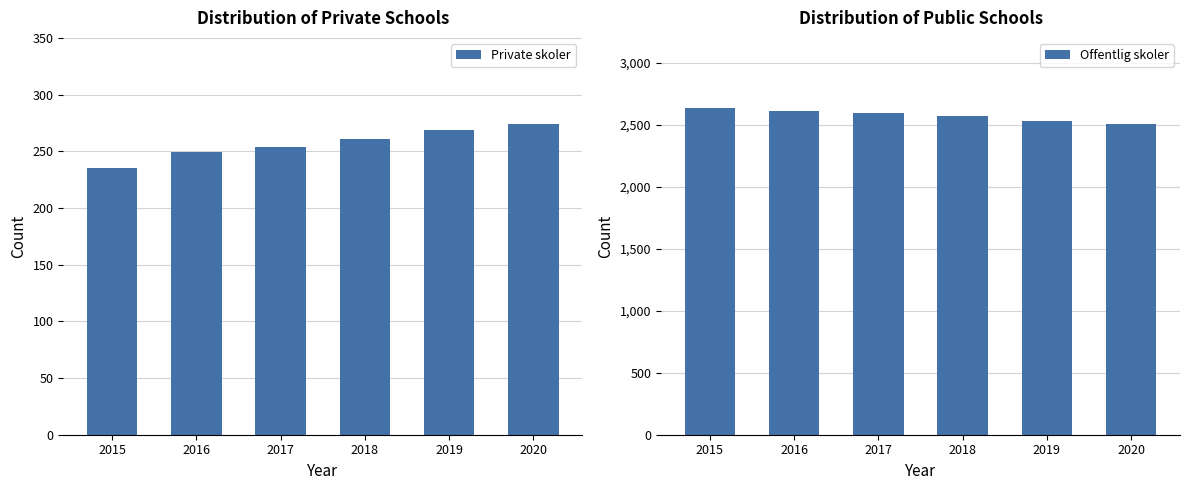

Which series has the widest spread of values?

Offentlig skoler